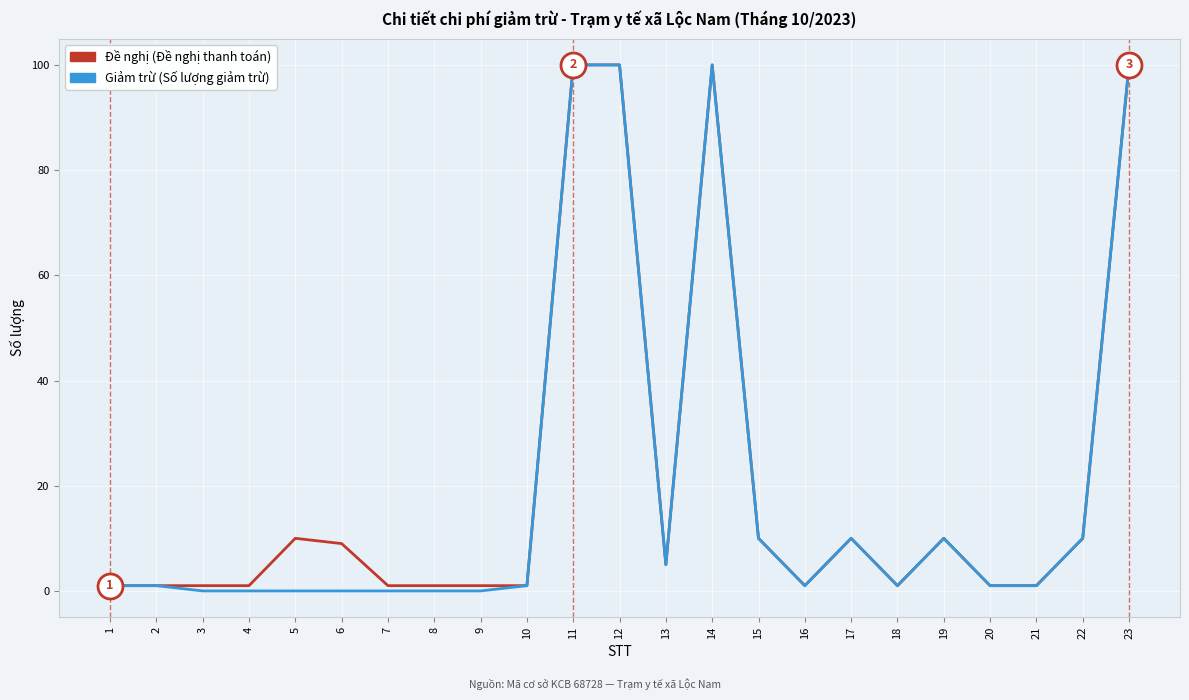

What is the maximum value shown in the chart?

100